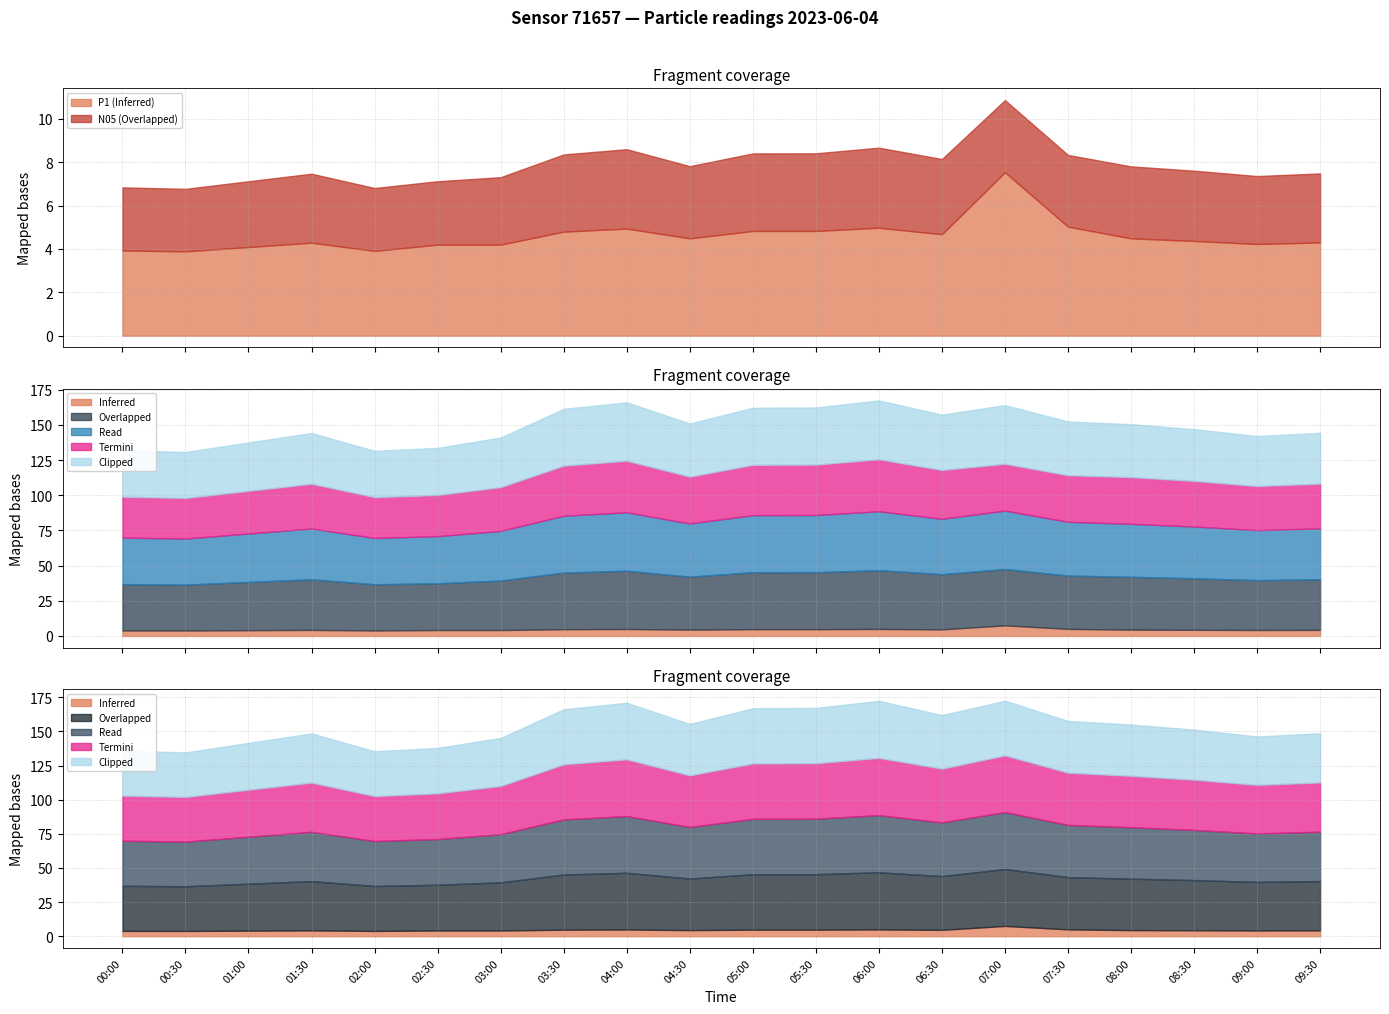

True or false: N1 and N05 intersect in this chart.

False